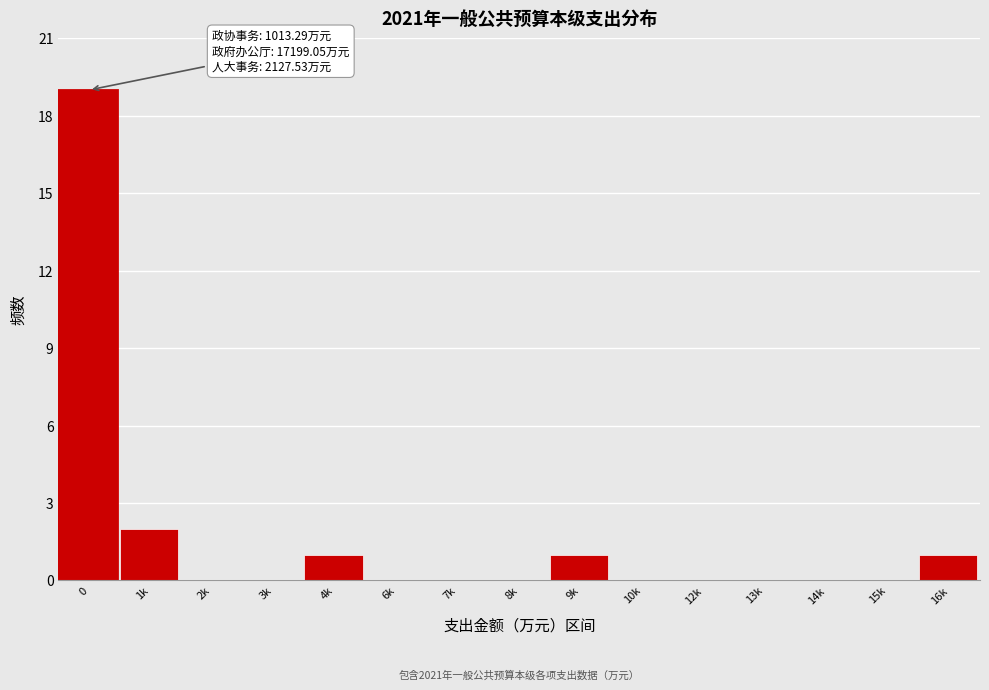

Reading left to right, extract all data points from this chart.

0=19	1k=2	2k=0	3k=0	4k=1	6k=0	7k=0	8k=0	9k=1	10k=0	12k=0	13k=0	14k=0	15k=0	16k=1